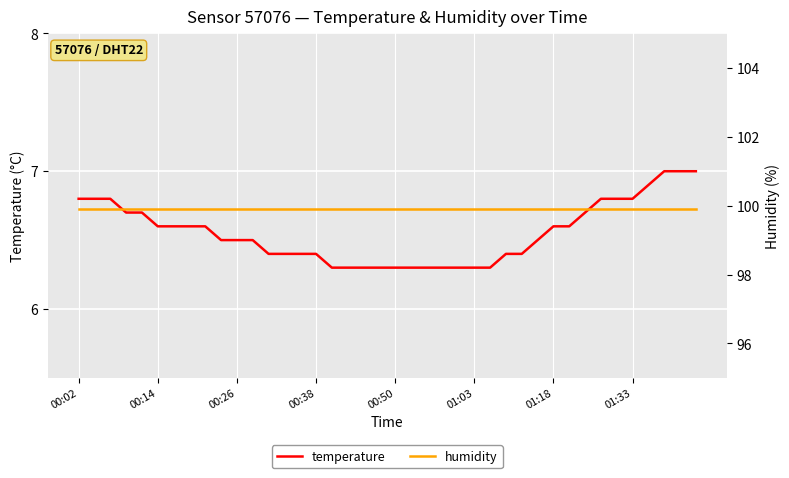

True or false: humidity and temperature cross at least once.

False